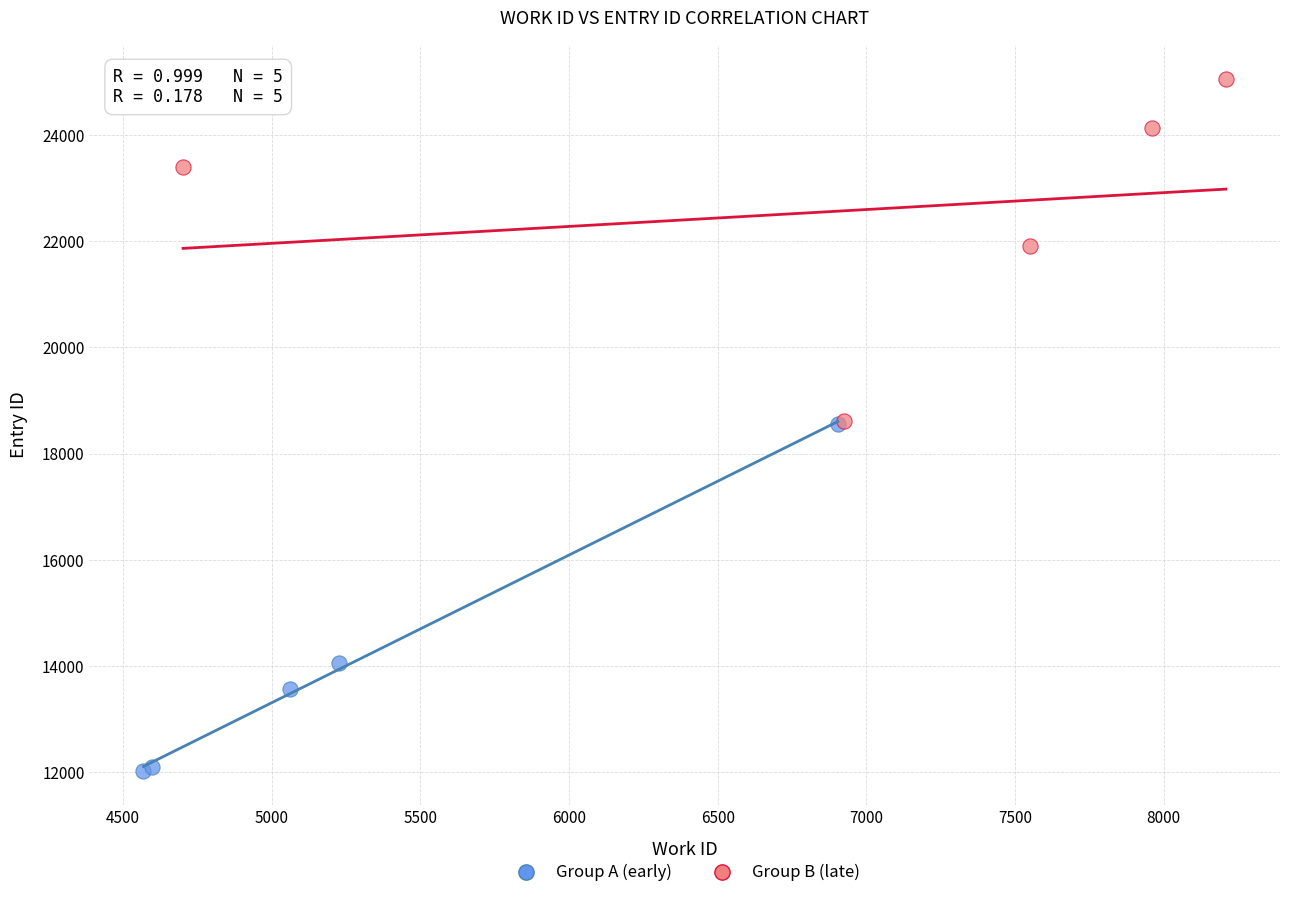

Which series has the largest Y range (max minus min)?

Group A (early)